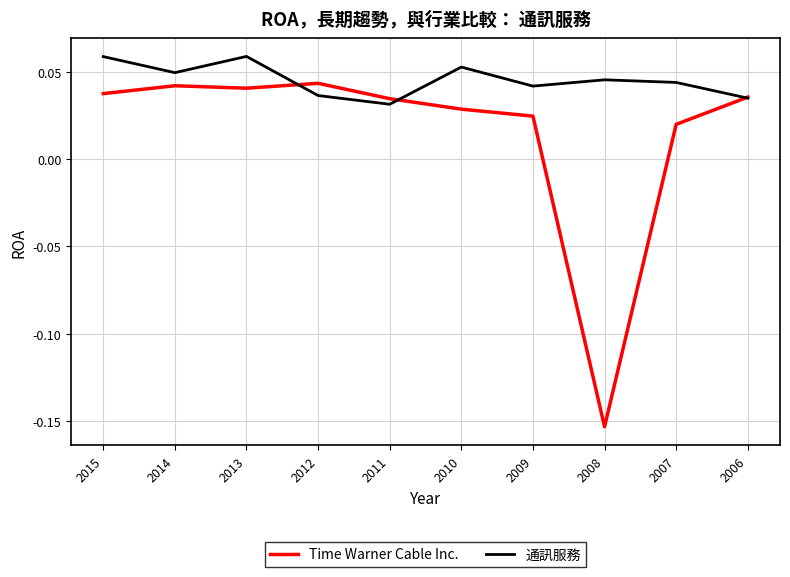

Is this an area chart (filled region under the line)?

No